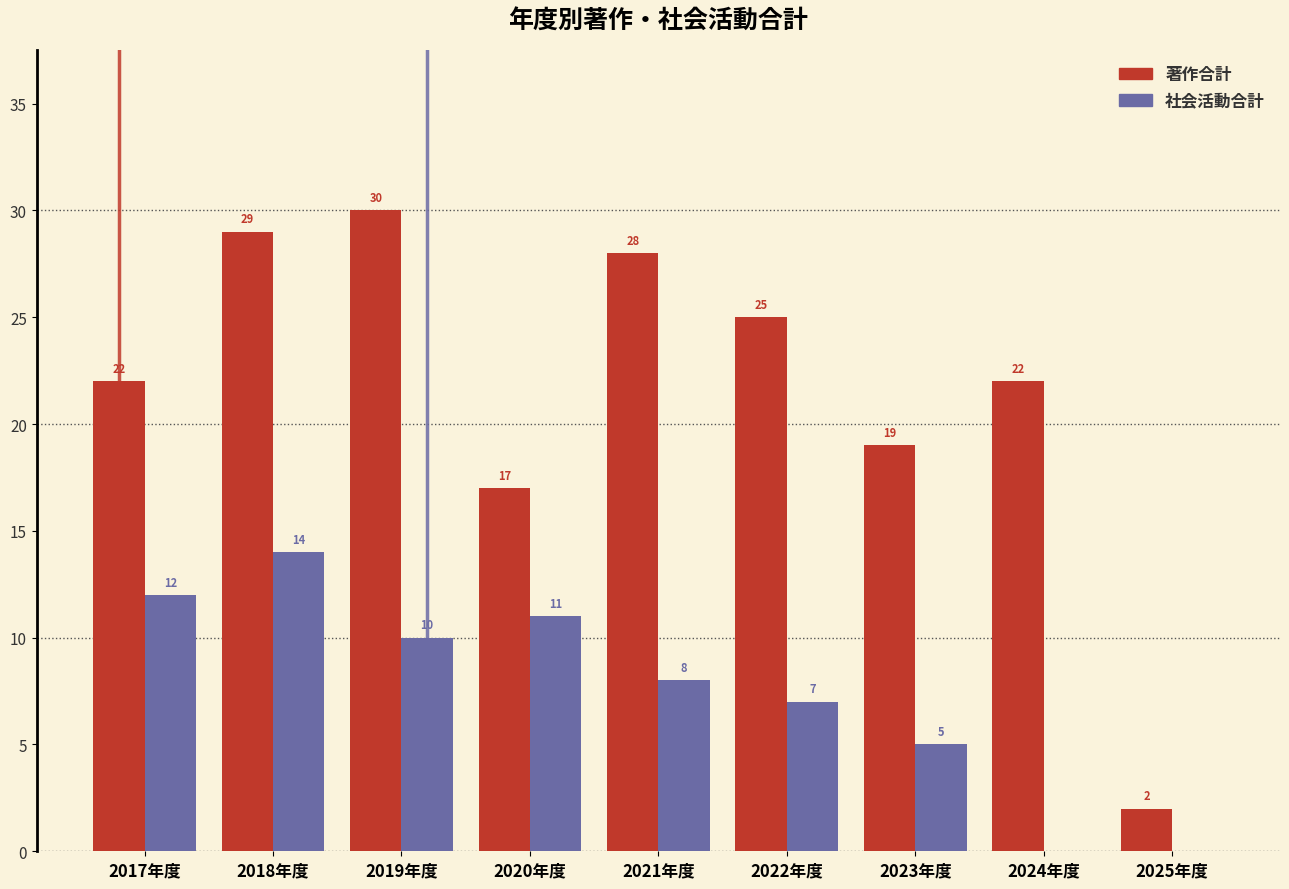

Reading left to right, extract all data points from this chart.

著作合計: 2017年度=22	2018年度=29	2019年度=30	2020年度=17	2021年度=28	2022年度=25	2023年度=19	2024年度=22	2025年度=2
社会活動合計: 2017年度=12	2018年度=14	2019年度=10	2020年度=11	2021年度=8	2022年度=7	2023年度=5	2024年度=0	2025年度=0